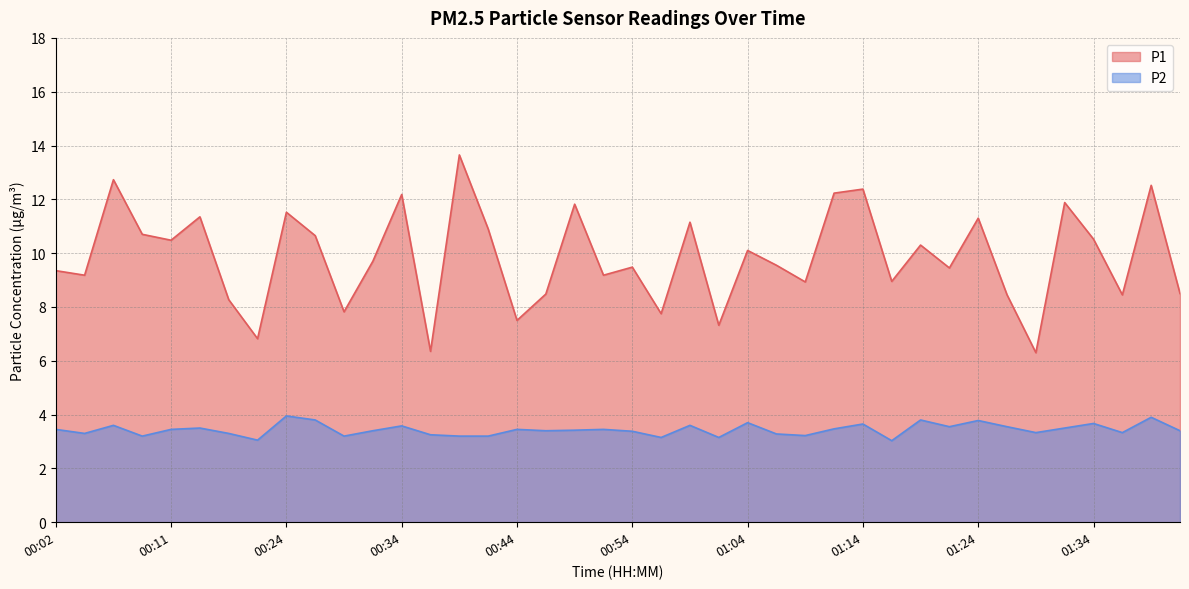

What are all the series names shown in the legend?

P1, P2